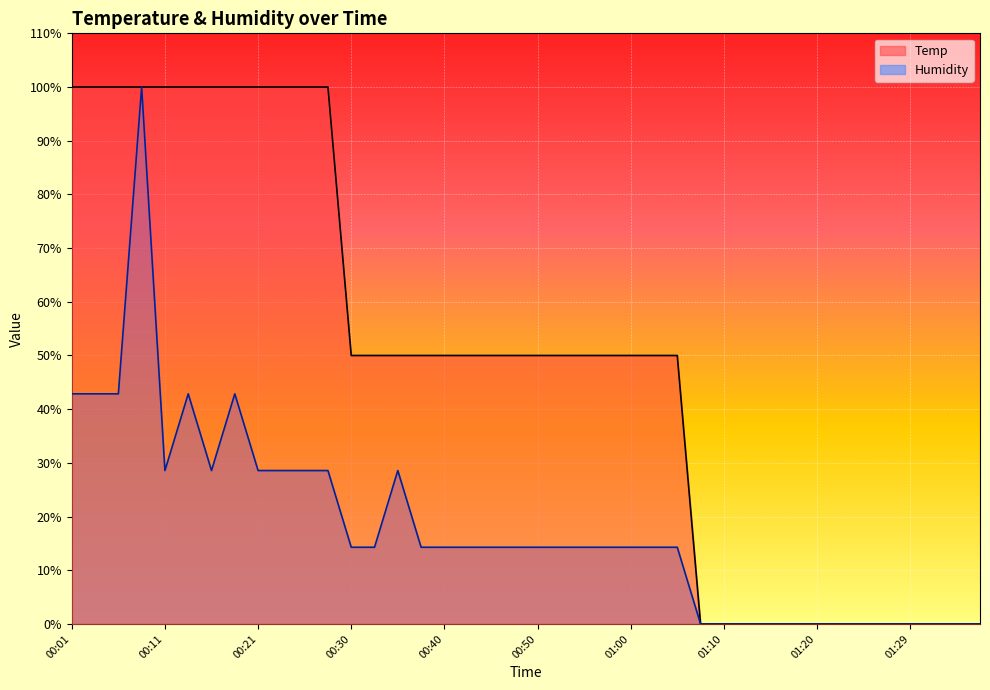

Which series changed the most between 01:07 and 01:29?

Temp